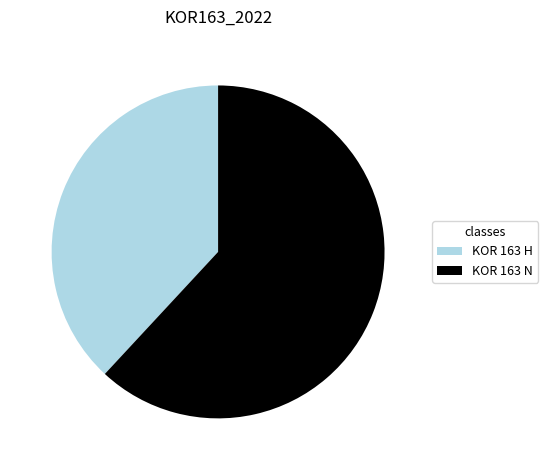

Approximately how many times larger is the value at KOR 163 H compared to KOR 163 N?

0.6